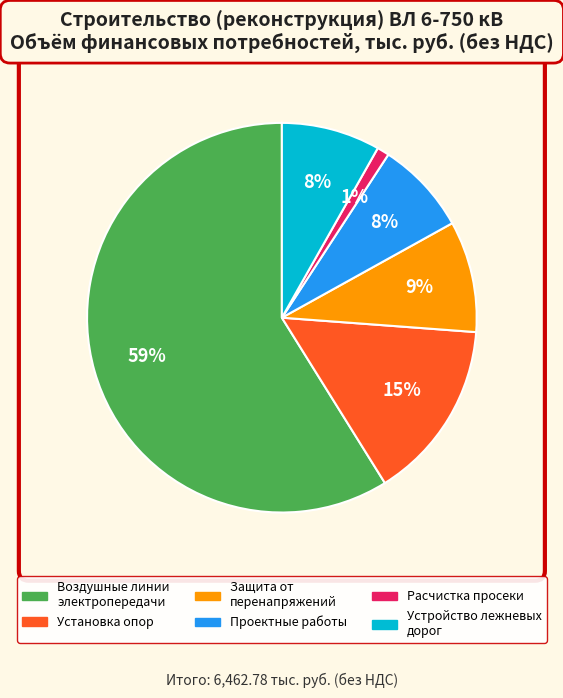

Is it true that Расчистка просеки is 1% of the pie?

True